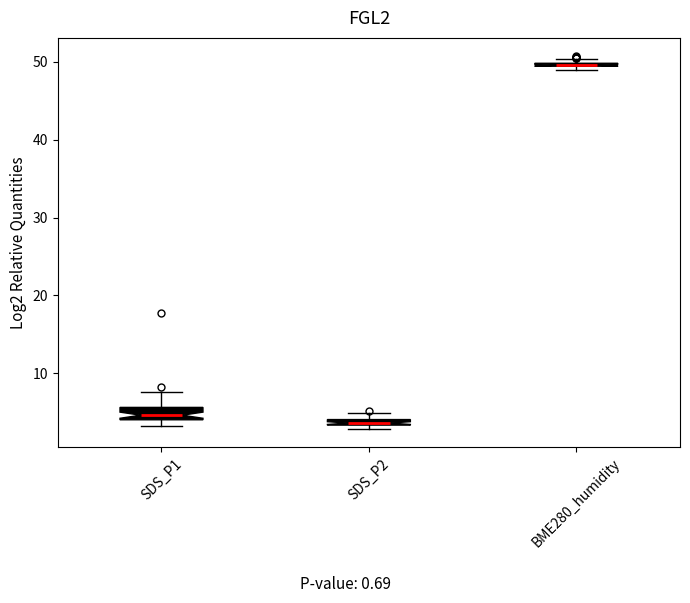

Where is the lower edge of the box for SDS_P2 on the y-axis? The values are not printed on the chart, so give them approximately, as read against the axis.

3